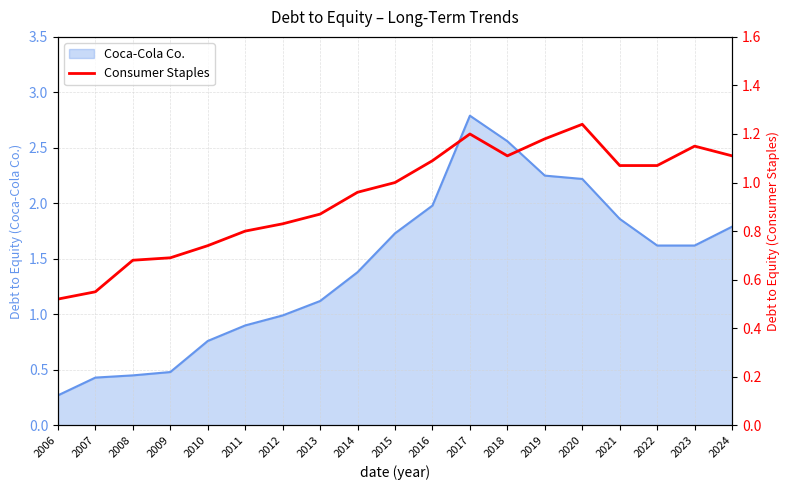

How many lines are shown in the chart?

1